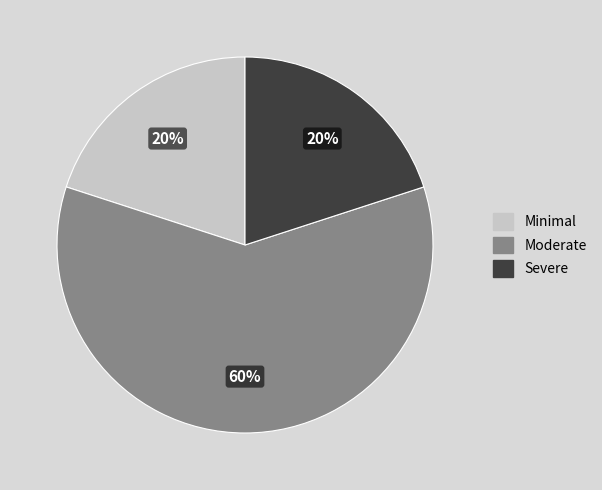

To the nearest percent, what is the difference between the largest and smallest slice percentages?

40%